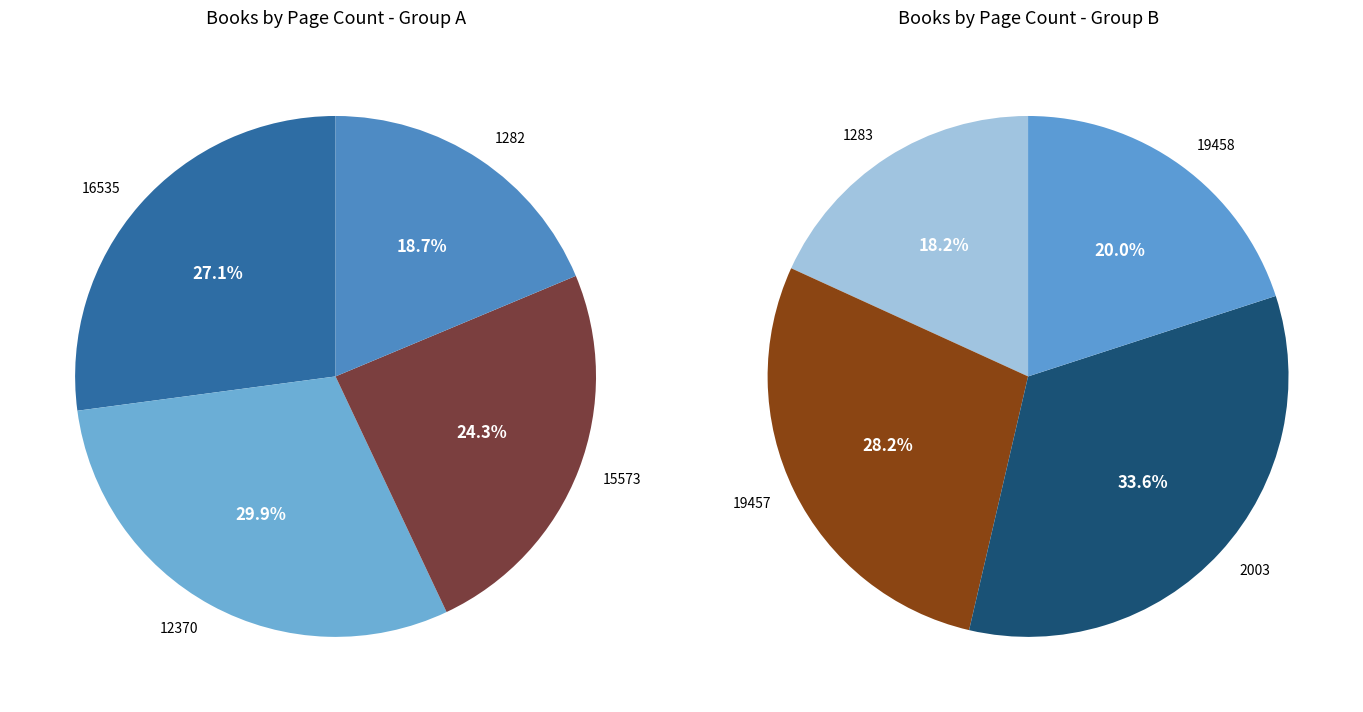

What is the largest slice in the pie chart?

2003